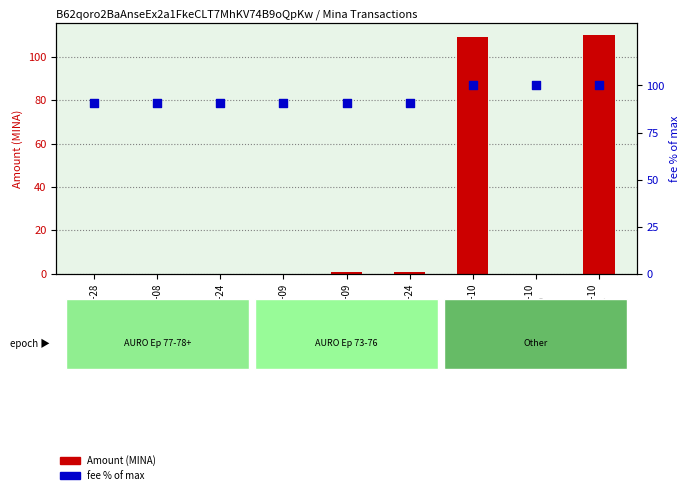

Is the value of fee % of max at 2024-04-09 greater than the value of Amount (MINA) at 2024-02-10
06:15?

No